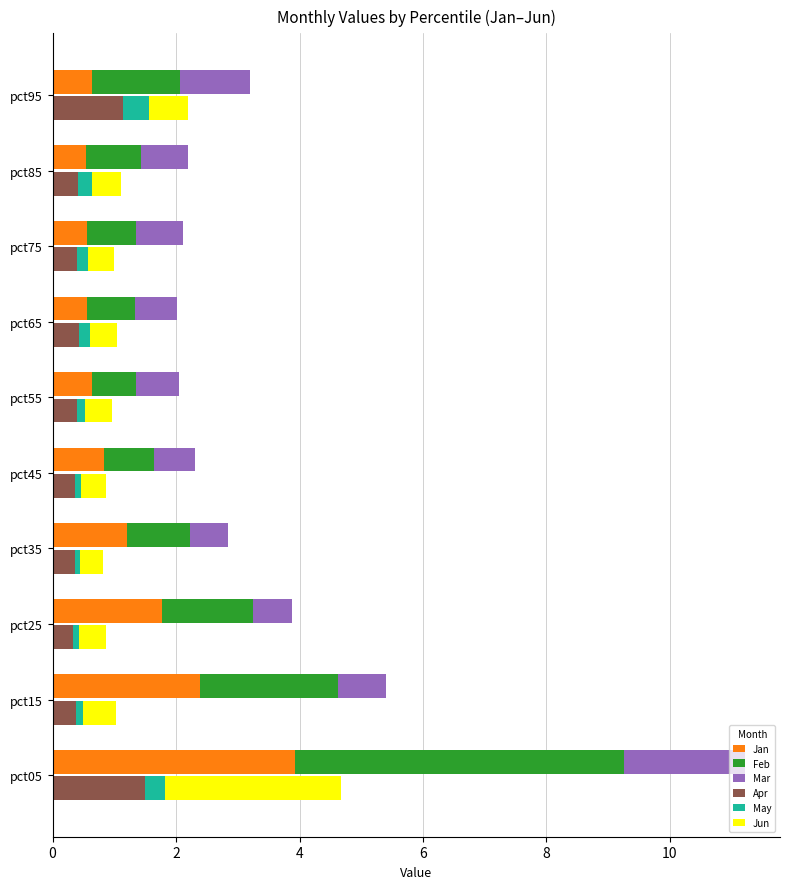

Read the Jan value at pct95.

0.6